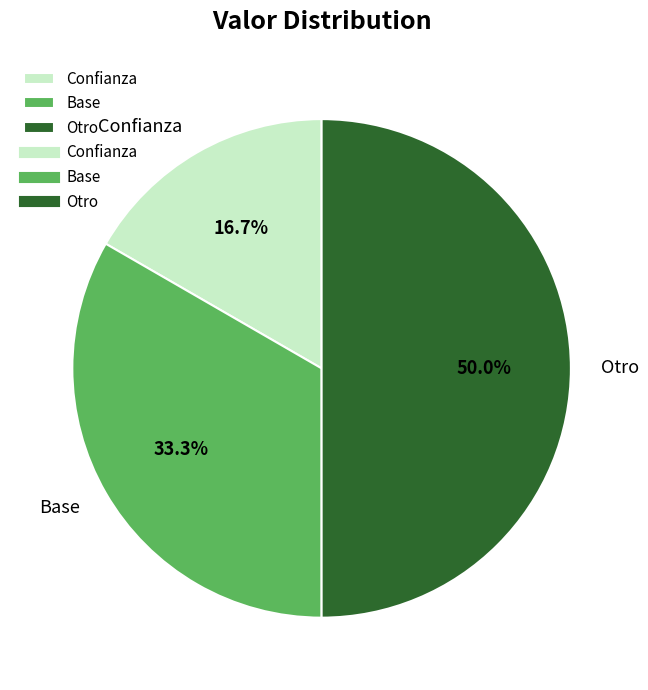

To the nearest percent, what is the difference between the largest and smallest slice percentages?

33%